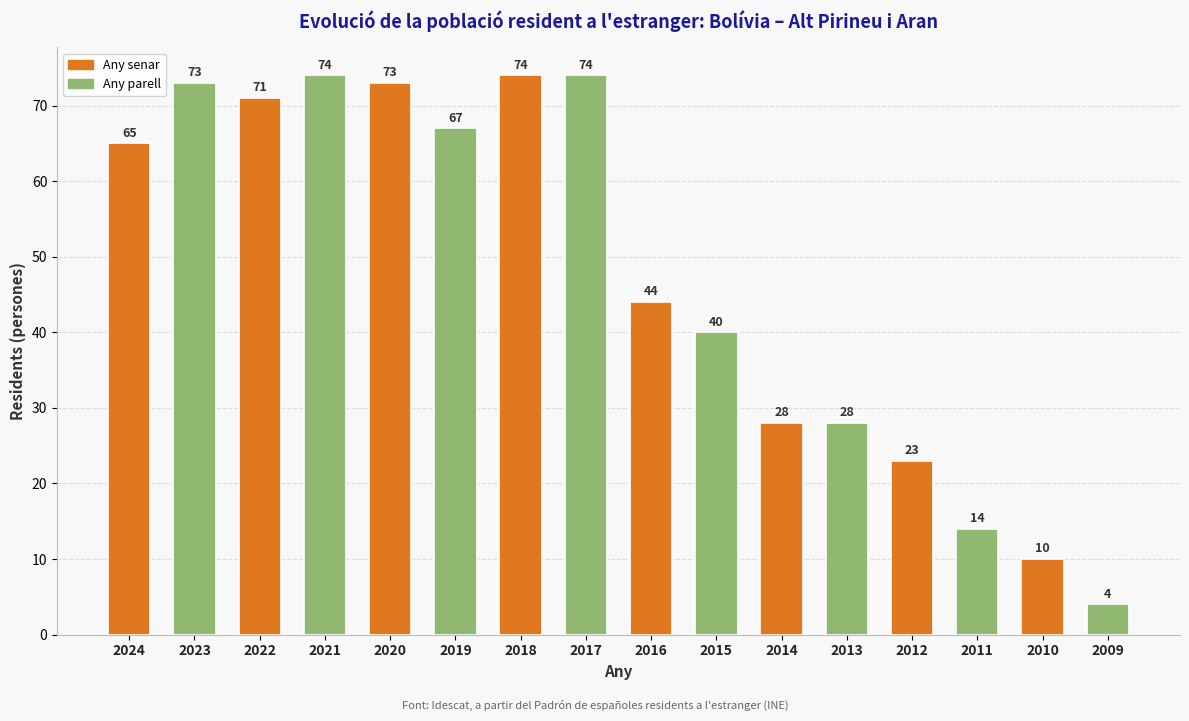

Which has a higher value, 2022 or 2010?

2022